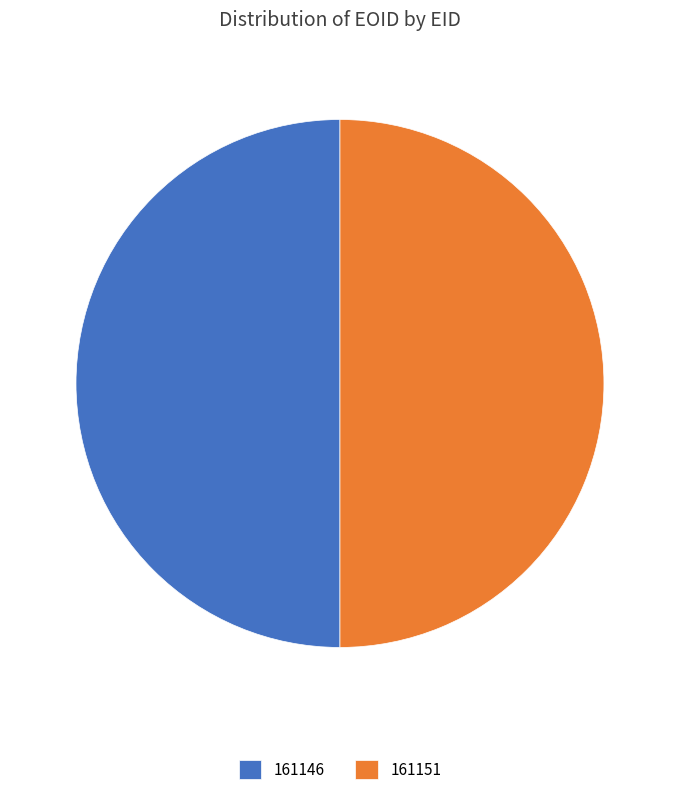

What is the ratio of the value at 161151 to the value at 161146?

1.0